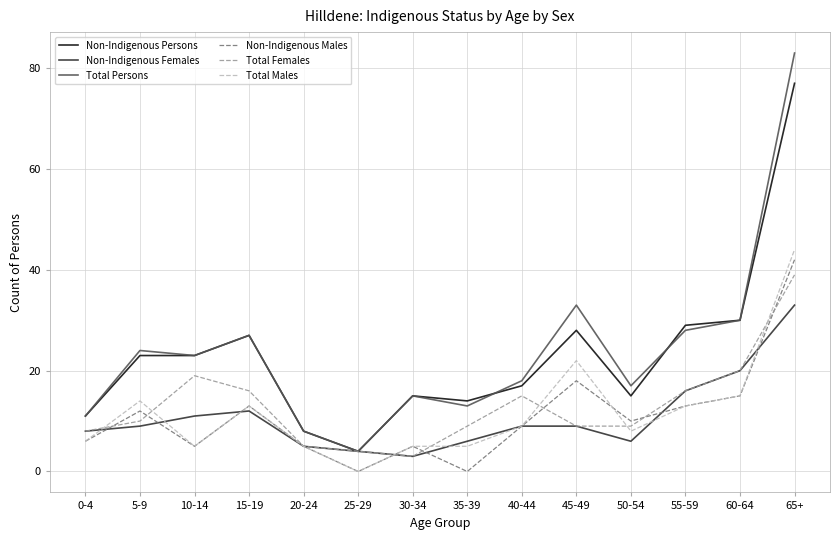

What is the sum of the Total Persons values at 45-49 and 15-19?

60